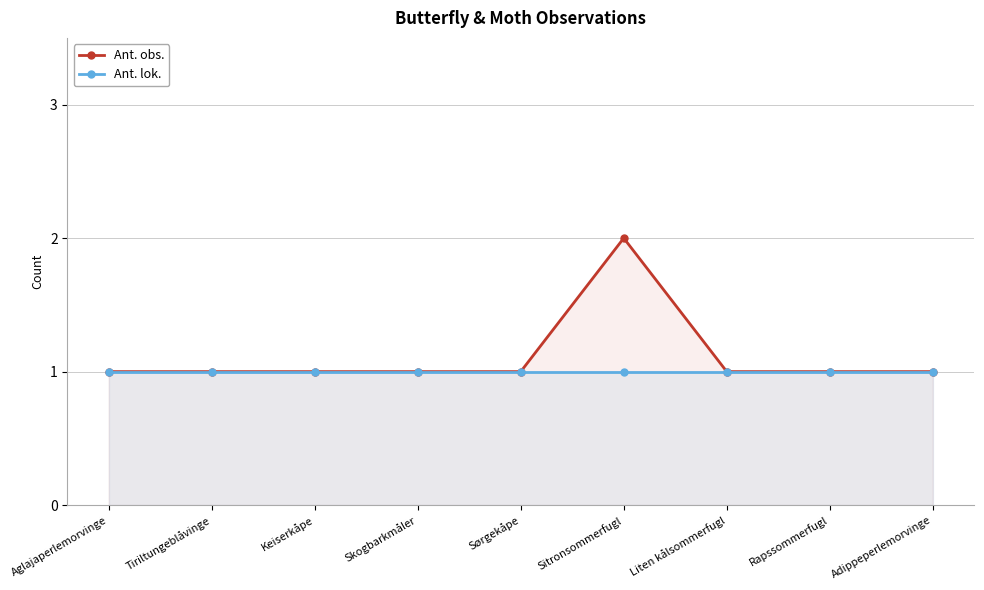

At Sitronsommerfugl, list the series in order from largest to smallest.

Ant. obs., Ant. lok.